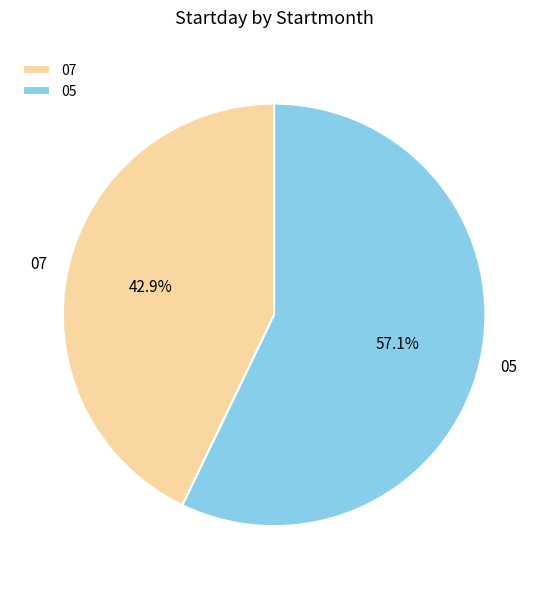

Which category has the biggest portion of the pie?

05